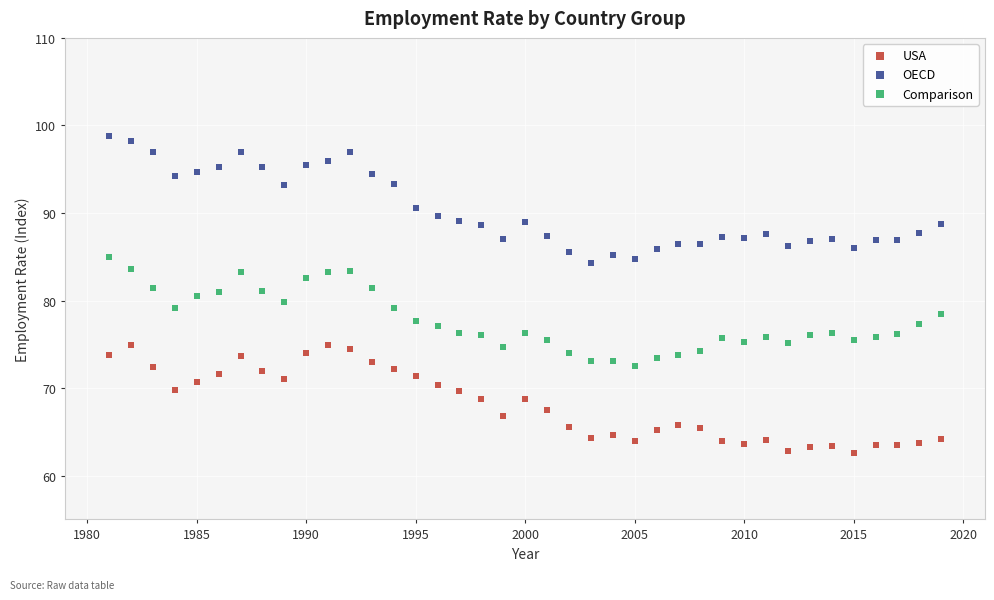

Which series contains the highest Y value?

OECD